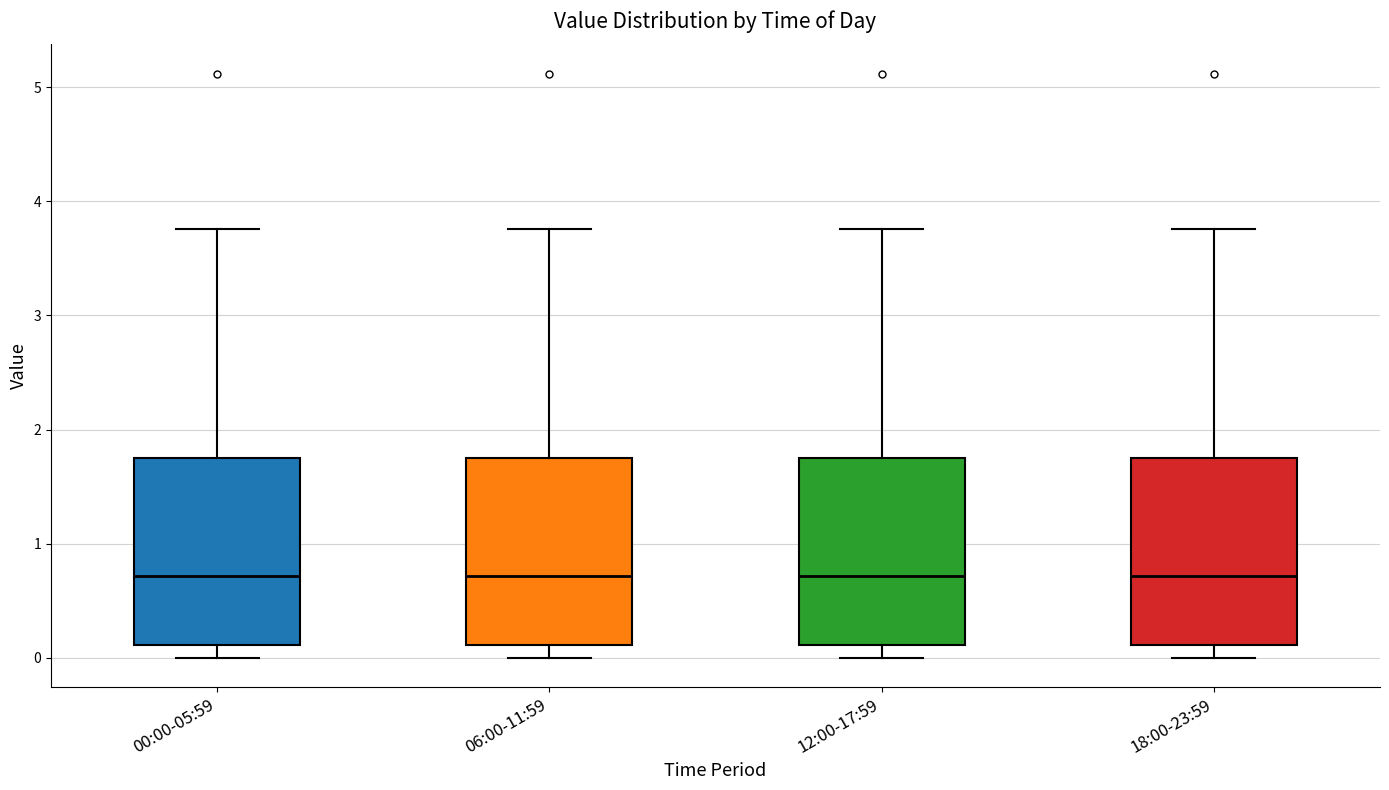

Where does the lower whisker of the box for 06:00-11:59 end on the y-axis? The values are not printed on the chart, so give them approximately, as read against the axis.

0.0